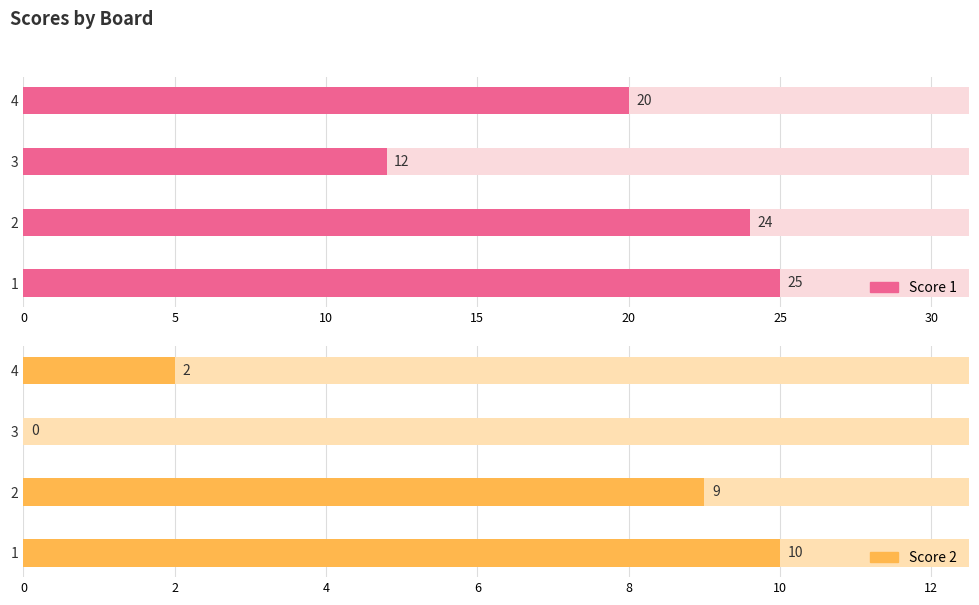

How many bars are there in each group?

2